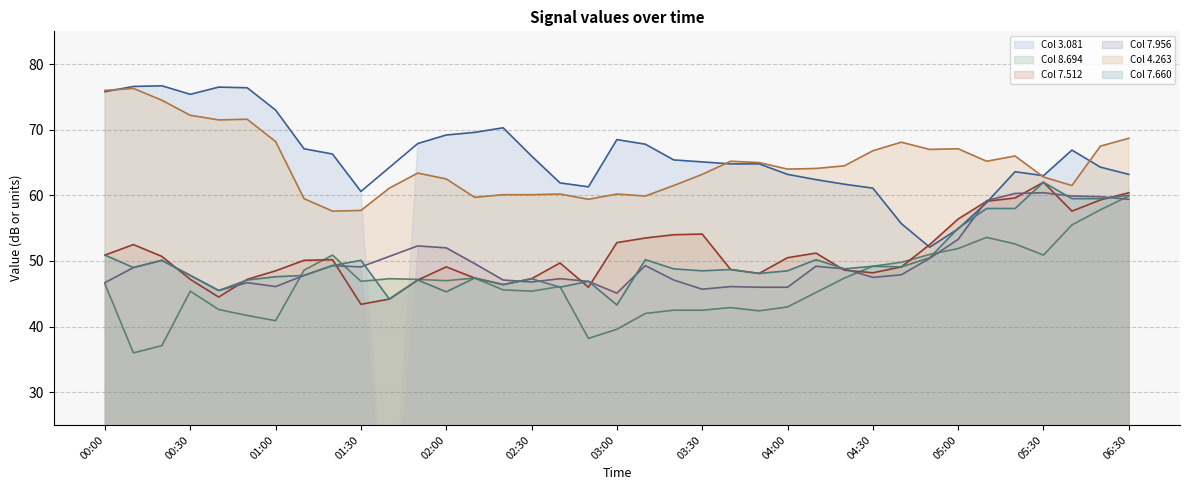

Where do 8.694 and 7.512 first cross each other?

2017/03/05 01:10 and 2017/03/05 01:20